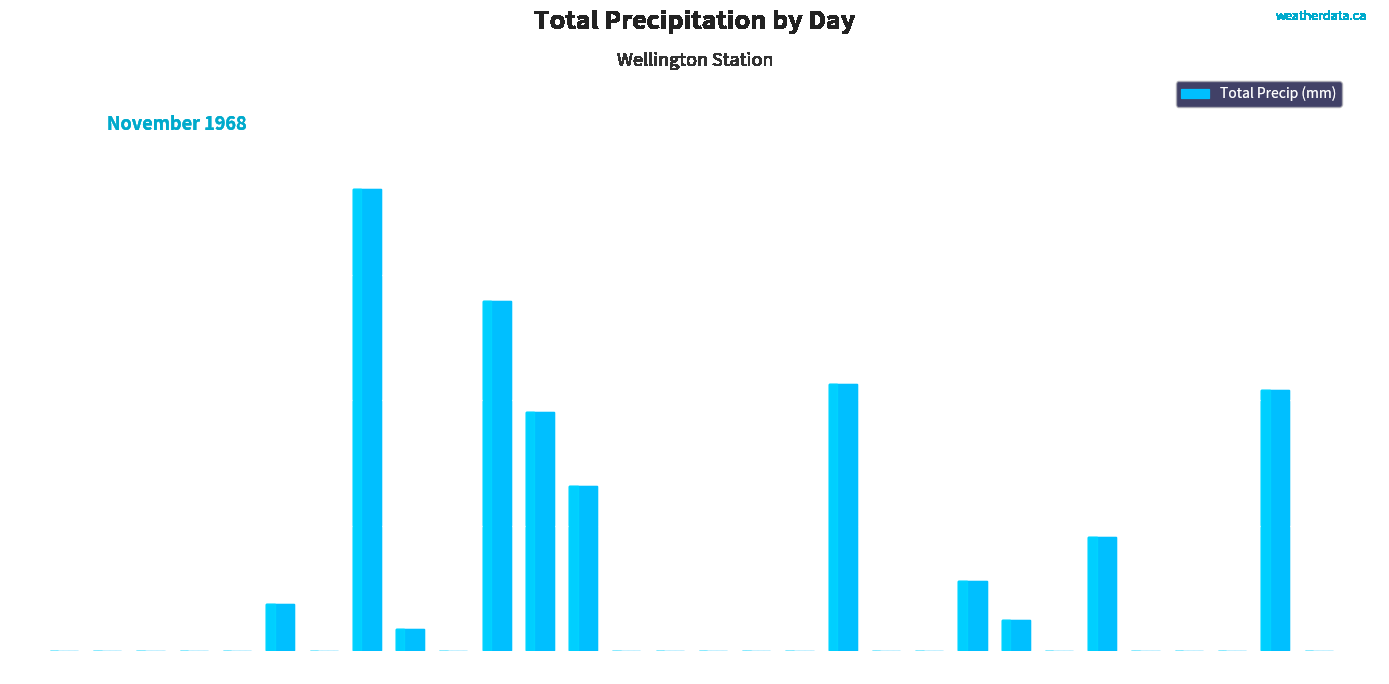

What is the sum of all values?

161.9